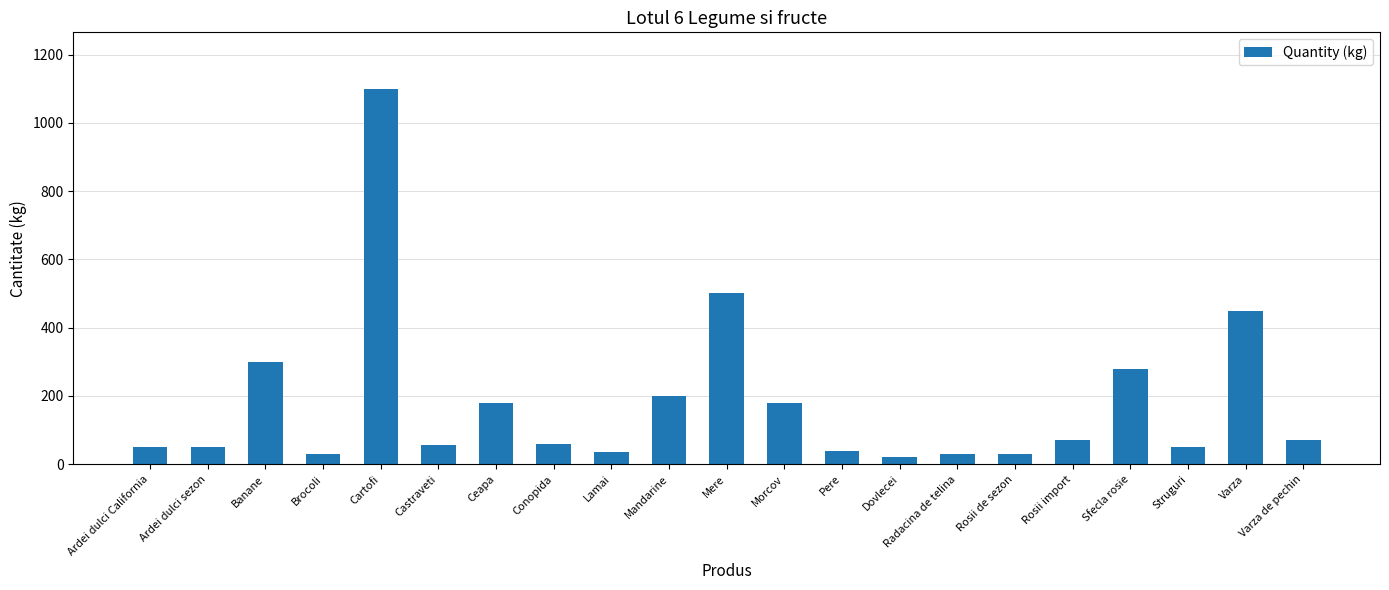

Does the chart contain any negative values?

No